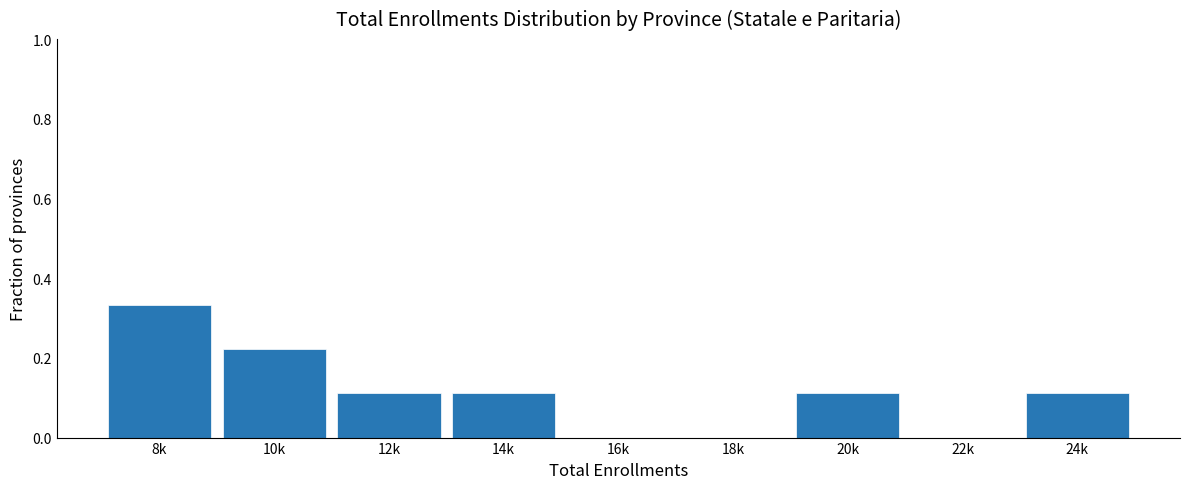

The value at 22k is 0.0. True or false?

True